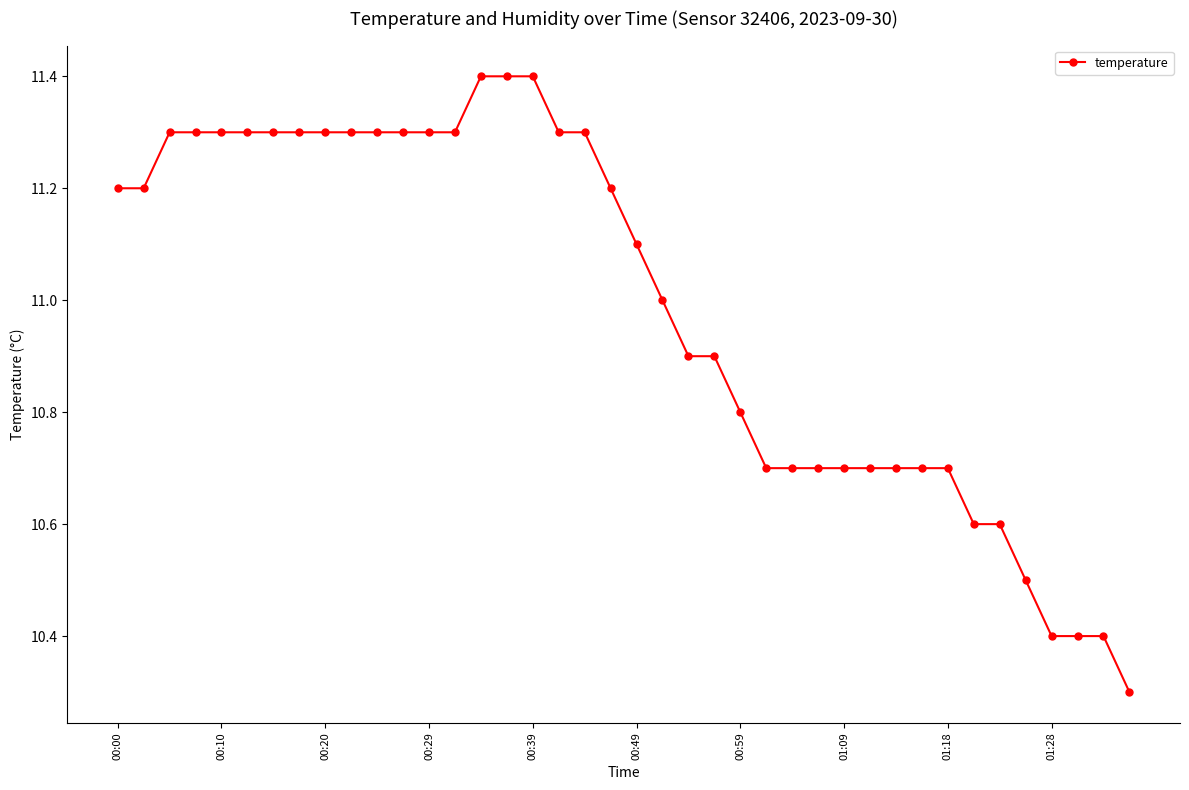

Does the chart display data point markers on the line(s)?

Yes